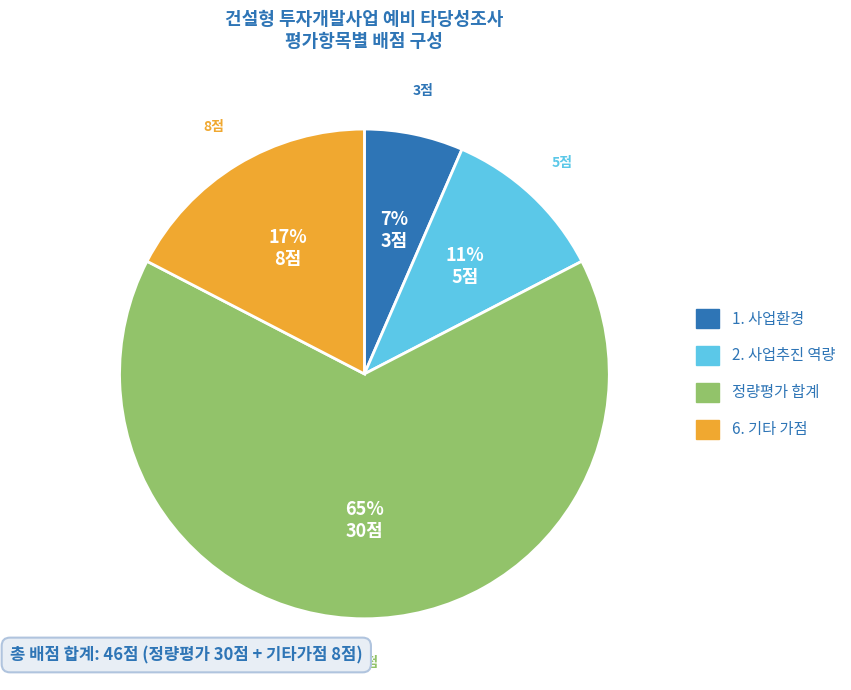

To the nearest percent, what is the average slice percentage?

25%